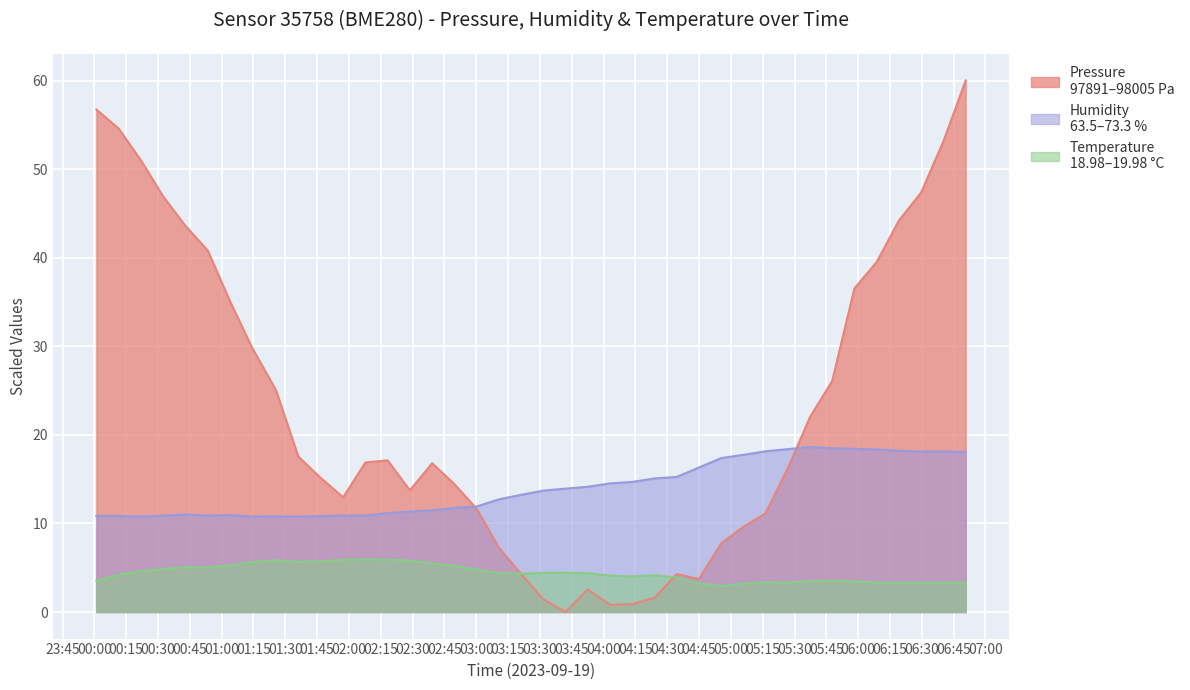

Rank the series at 2023-09-19T05:47:46 from highest to lowest value.

pressure, humidity, temperature